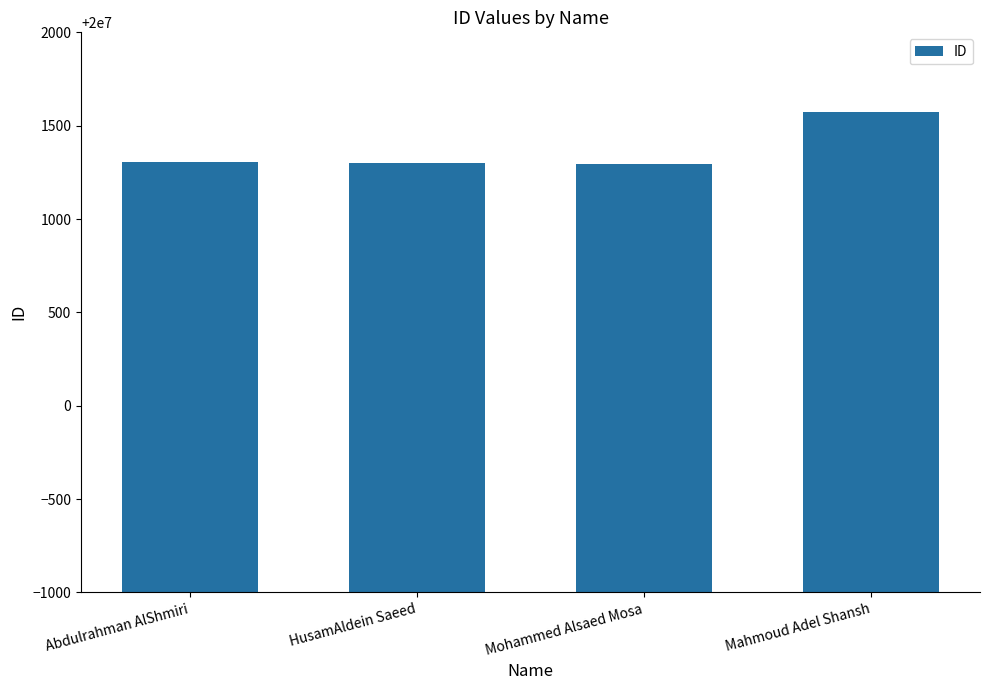

What is the difference between the values at Abdulrahman AlShmiri and Mahmoud Adel Shansh?

272